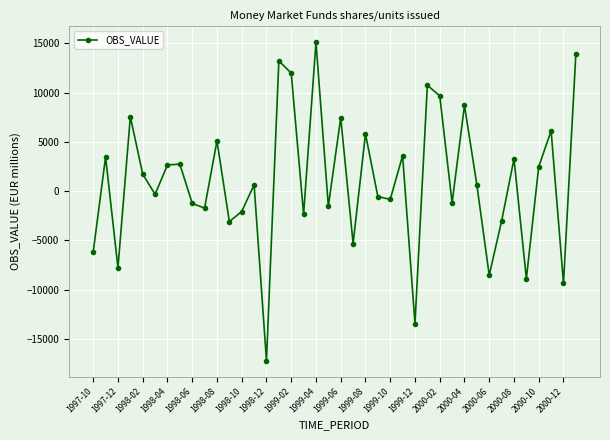

How many values are above zero?

21